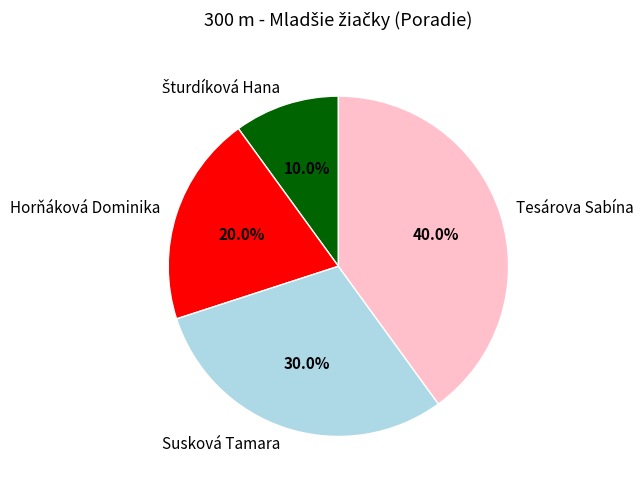

To the nearest percent, what percentage of the pie is Tesárova Sabína?

40%